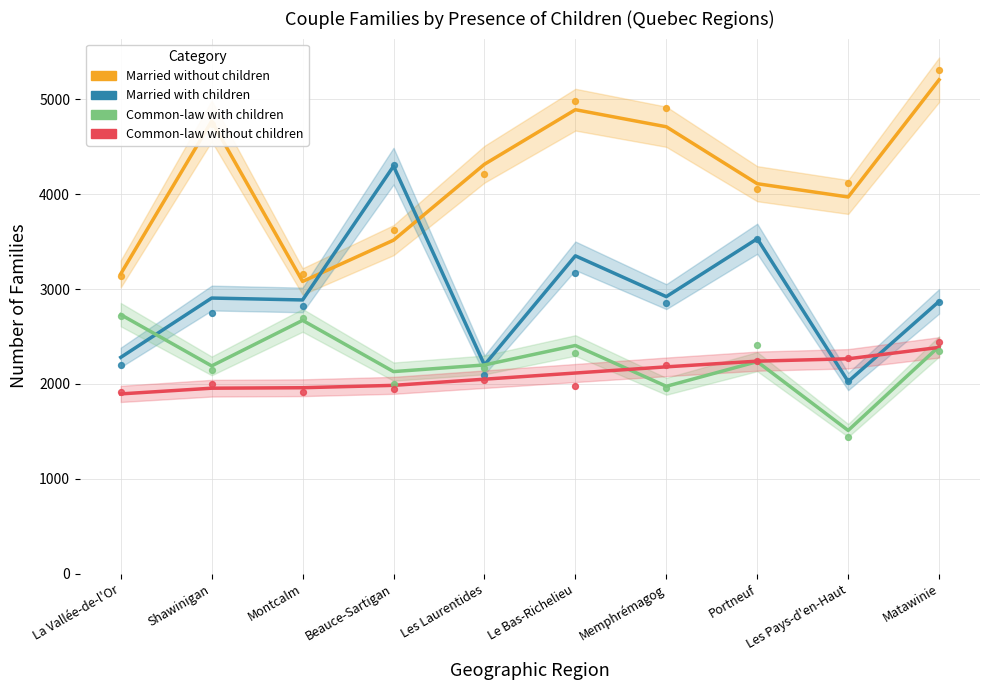

What are all the series names shown in the legend?

Married without children, Married with children, Common-law with children, Common-law without children